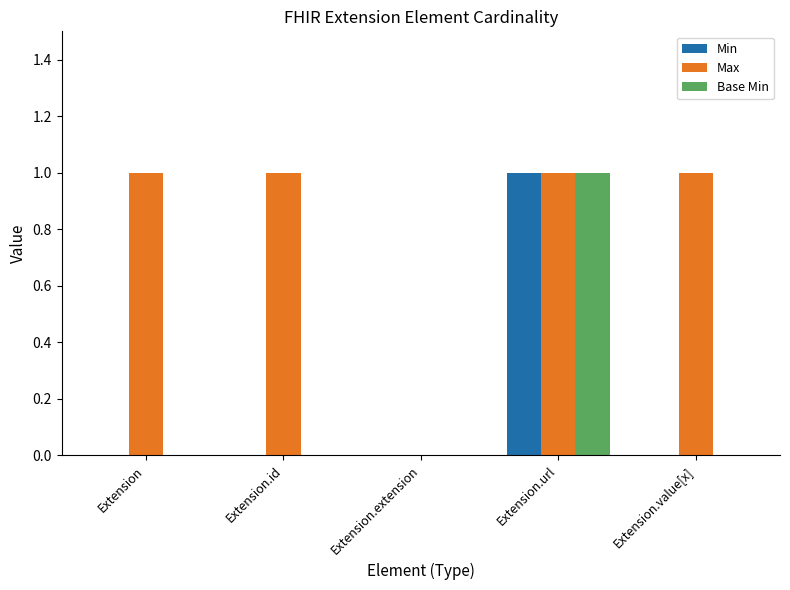

Is the value of Max at Extension greater than the value of Min at Extension.extension?

Yes